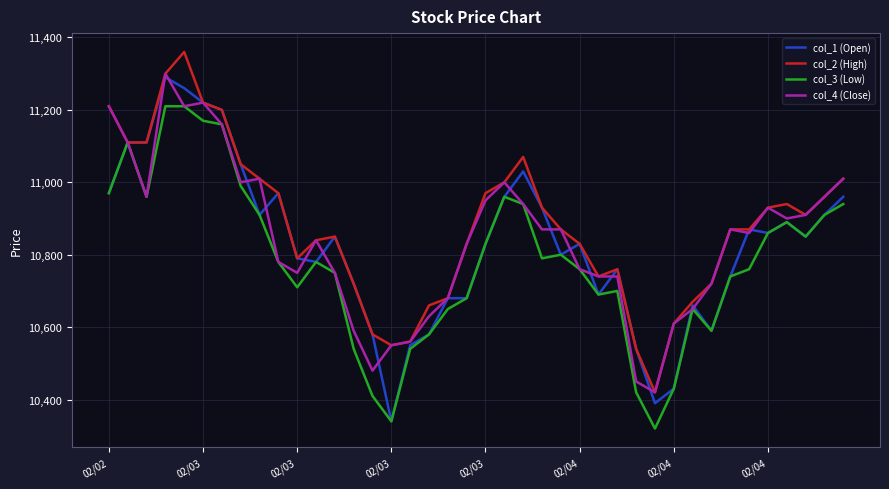

What is the maximum value for col_1 (Open)?

11290